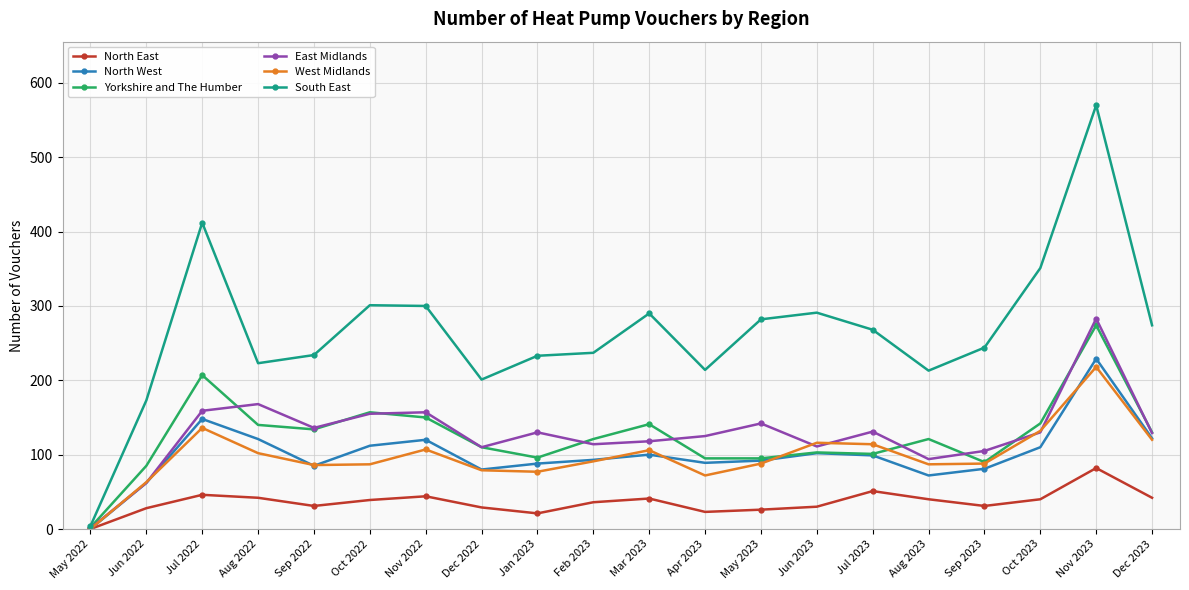

Is the value of North West at Sep 2023 greater than the value of South East at Oct 2022?

No